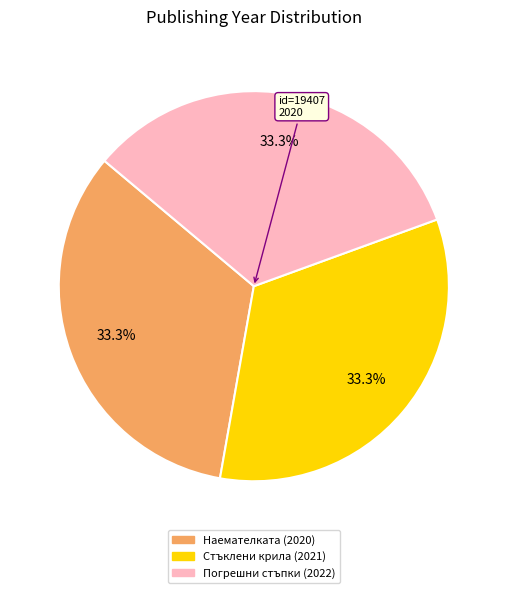

Is there a majority slice in this chart?

No